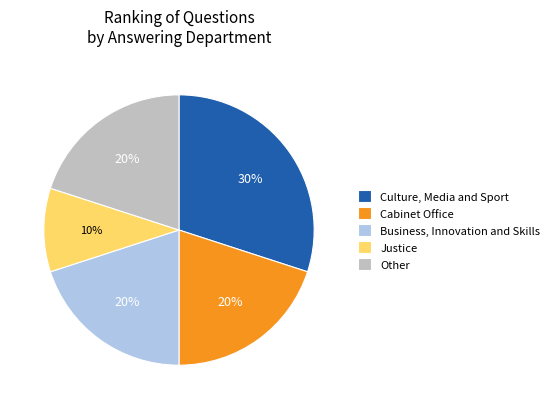

Count the number of slices in the pie.

5